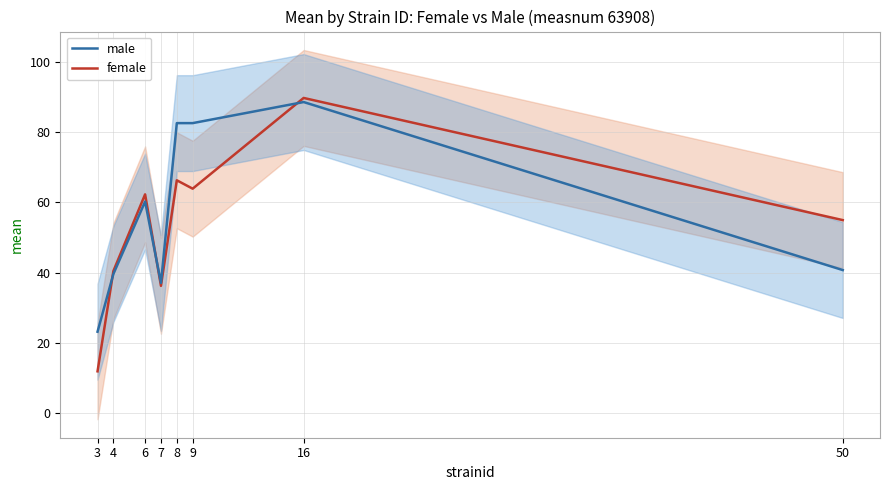

What is the highest value of the male series?

88.6